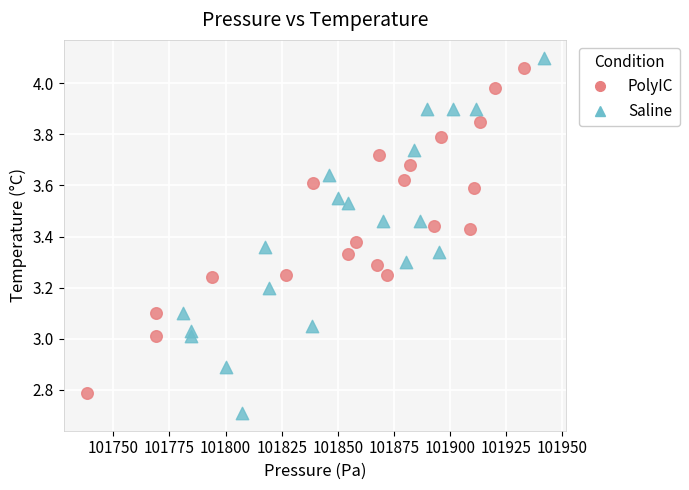

Which series reaches the minimum Y coordinate?

Saline